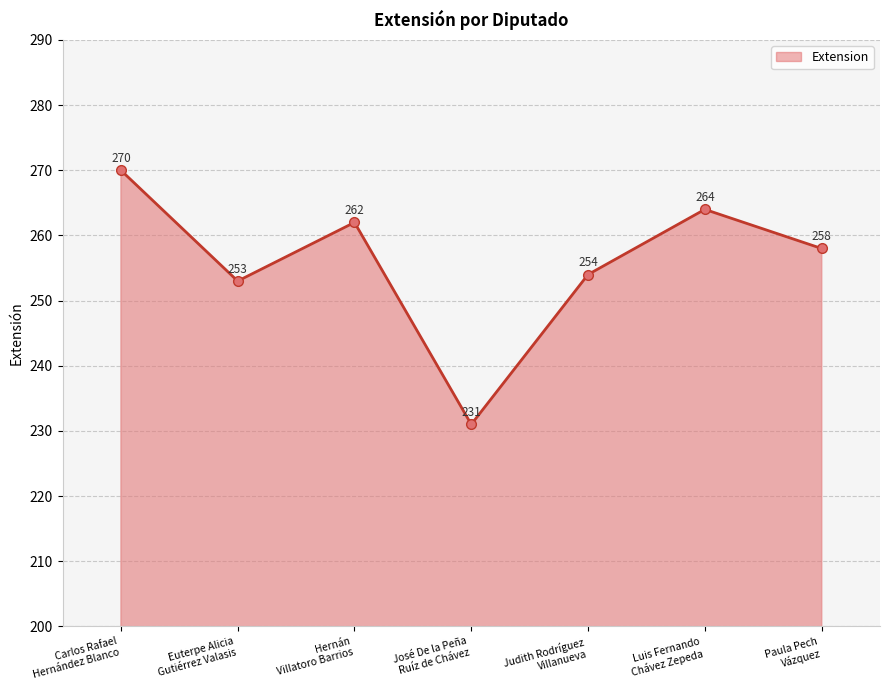

True or false: the data shows 262 at Hernán
Villatoro Barrios.

True